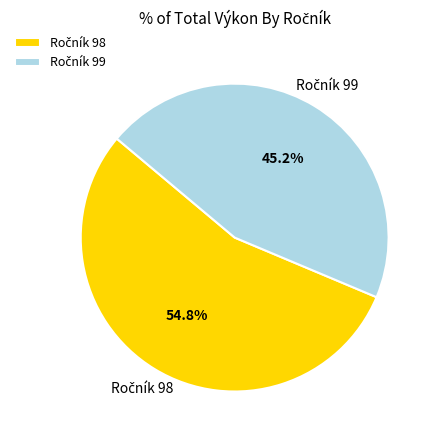

Does any single category account for the majority?

Yes